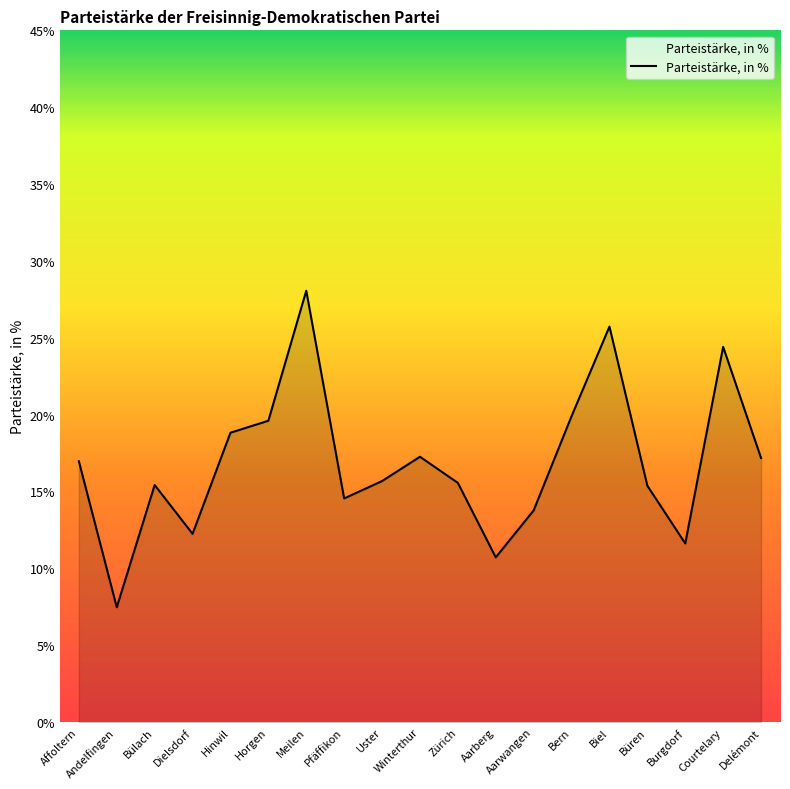

Is it true that the value at Dielsdorf is 12.2?

True